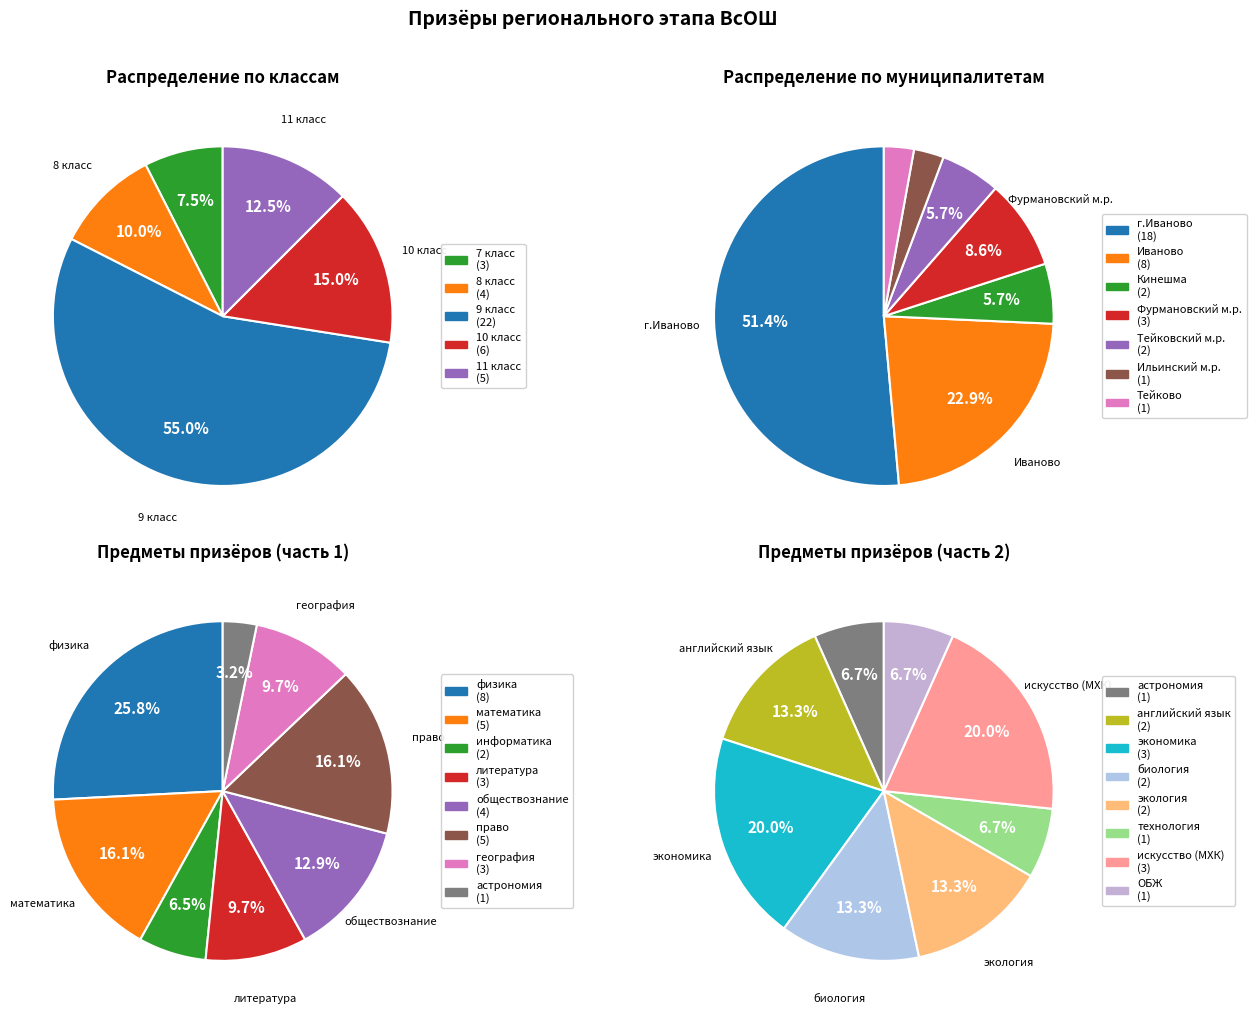

Is it true that 10 is 13% of the pie?

True